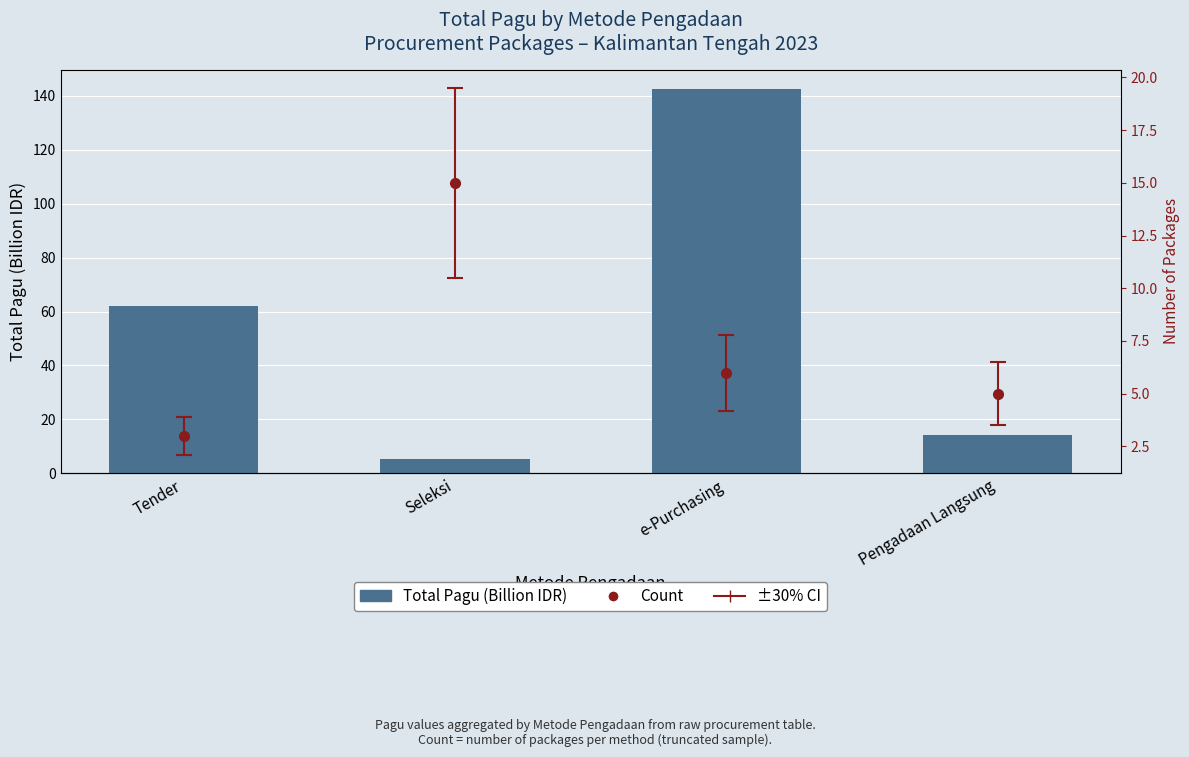

What is the value of the Count bar at the 2nd from the left?

15.0